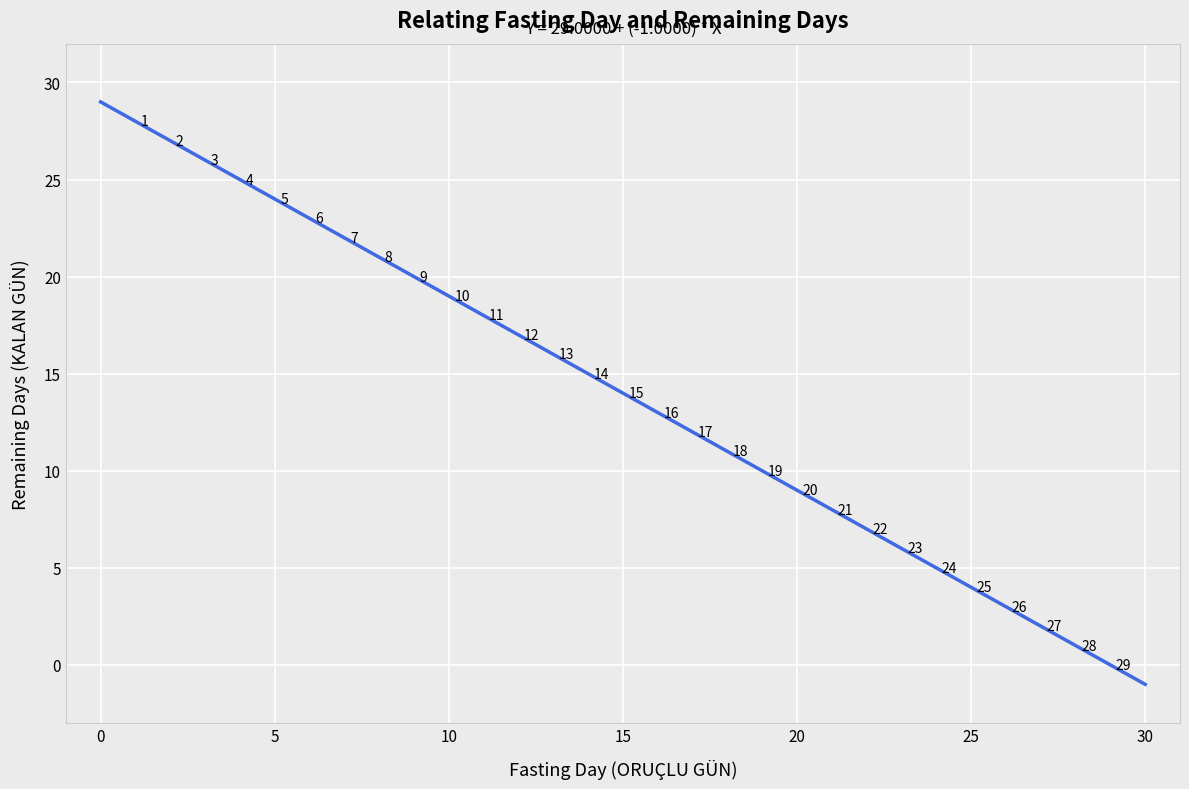

What is the range of Y values (max minus min)?

28